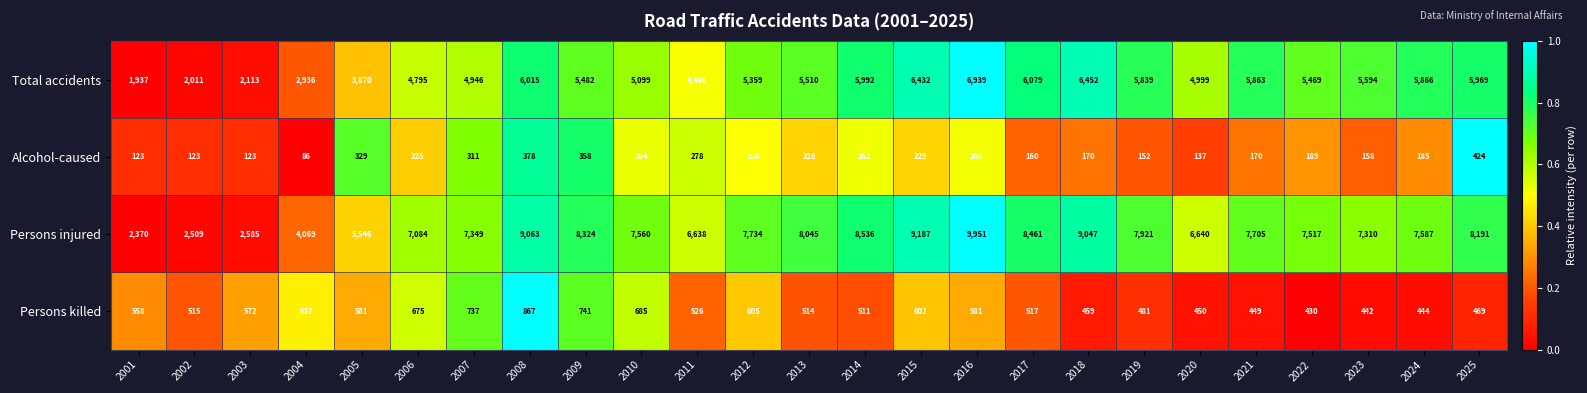

What is the sum of the Alcohol-caused values at 2009 and 2008?

736